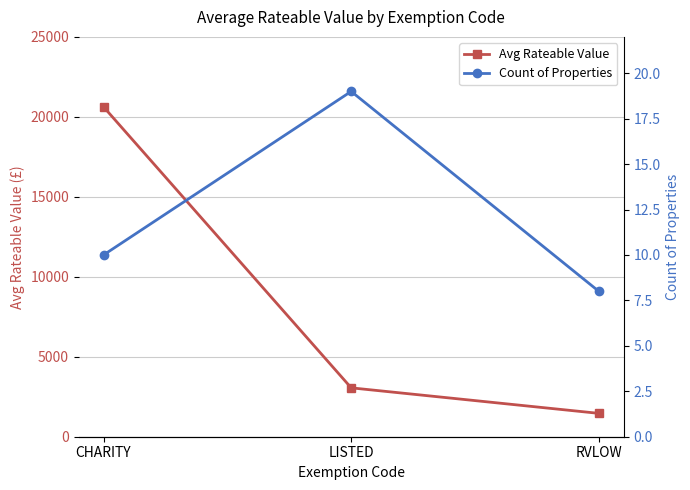

Is the value of Count of Properties at CHARITY greater than the value of Avg Rateable Value at CHARITY?

No